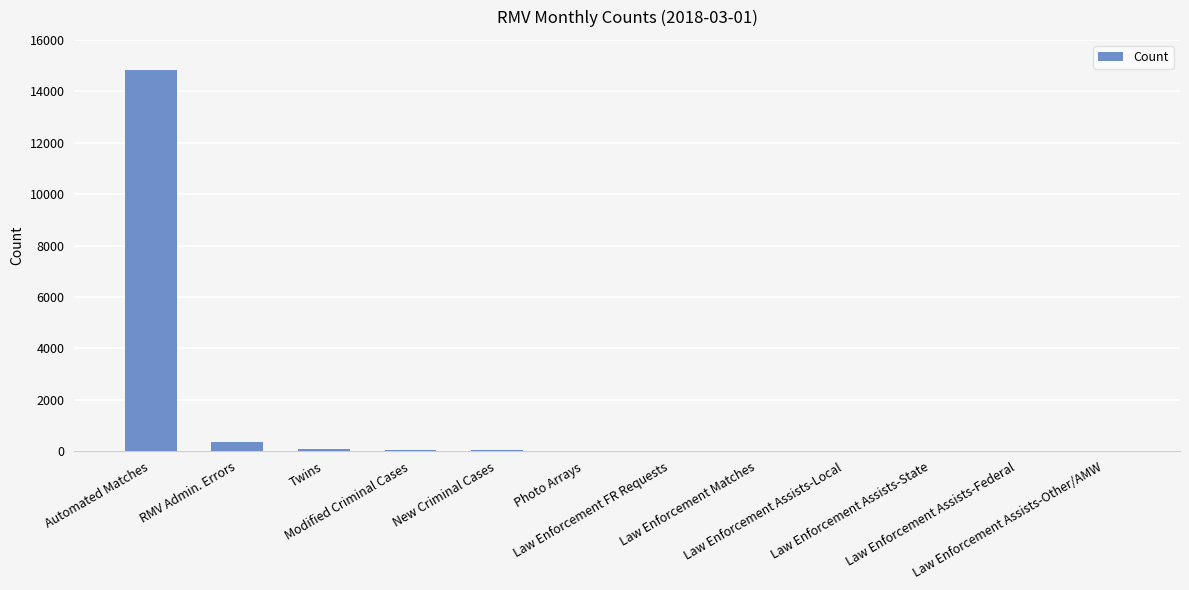

Approximately how many times larger is the value at Modified Criminal Cases compared to Law Enforcement Assists-Local?

5.5